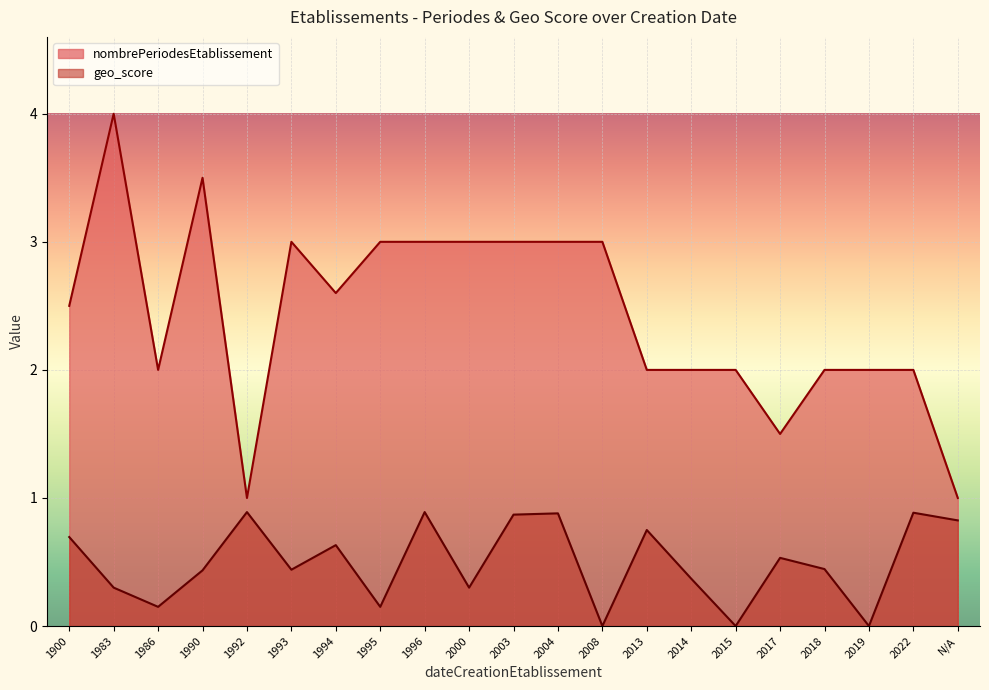

What are all the series names shown in the legend?

nombrePeriodesEtablissement, geo_score